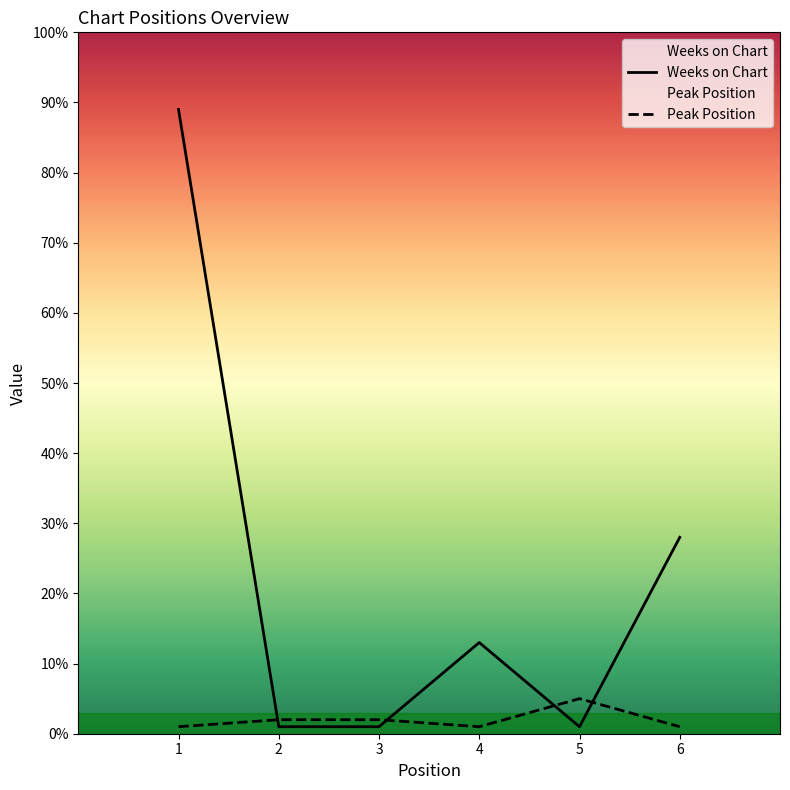

Where is Weeks on Chart nearest to the value 45?

6